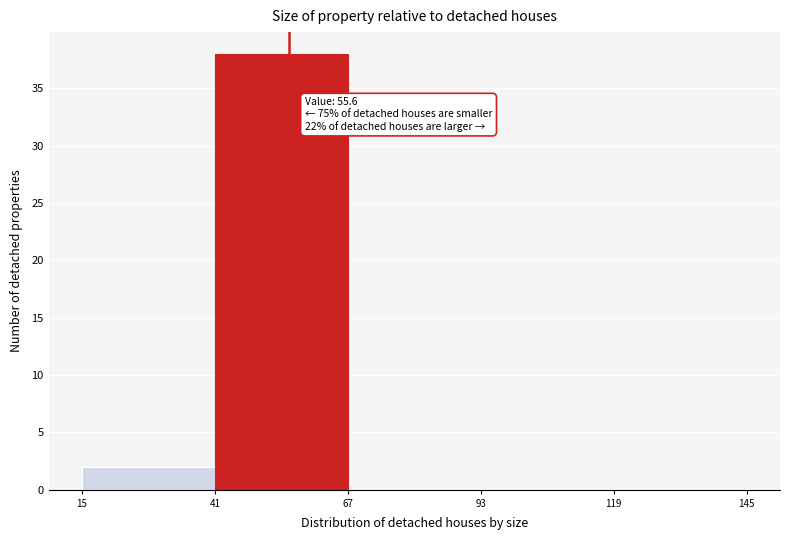

Which range on the x-axis has the tallest bar?

41 to 67